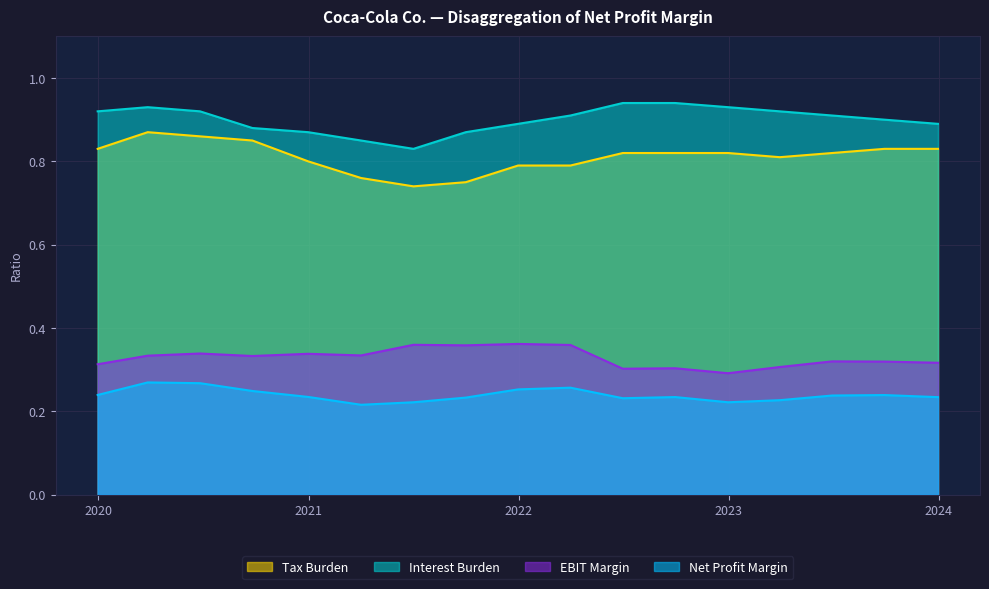

Rank the series by their maximum value, from lowest to highest.

Net Profit Margin, EBIT Margin, Tax Burden, Interest Burden